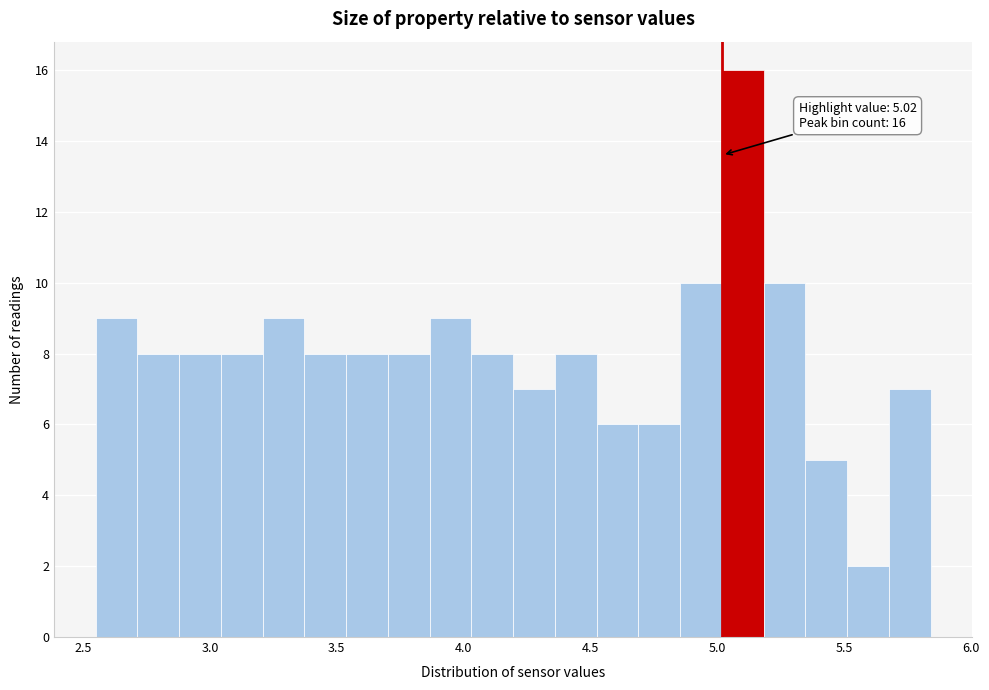

Read against the x-axis, roughly where is the centre of the tallest bar?

5.10